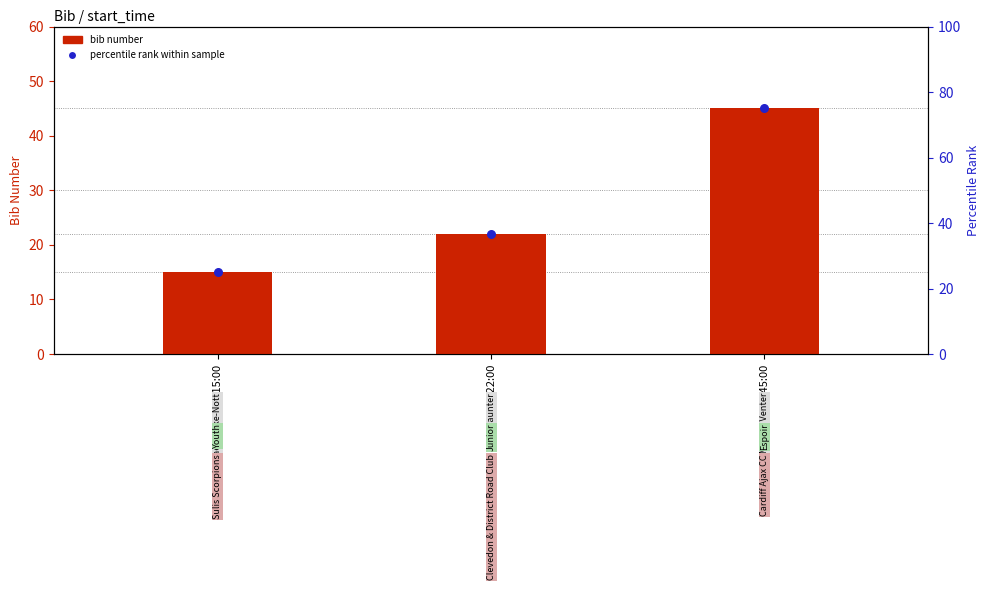

What is the total value across all series at 09:45:00?

120.0